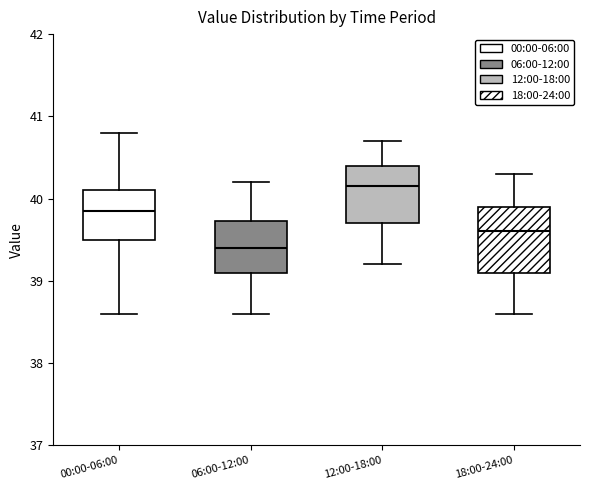

Reading left to right, read every box against the y-axis: the position of its median line, the range the box covers, and the ends of its whiskers. The values are not printed on the chart, so give them approximately, as read against the axis.

00:00-06:00: median 39.9, box 39.5 to 40.1, whiskers 38.6 to 40.8
06:00-12:00: median 39.4, box 39.1 to 39.7, whiskers 38.6 to 40.2
12:00-18:00: median 40.2, box 39.7 to 40.4, whiskers 39.2 to 40.7
18:00-24:00: median 39.6, box 39.1 to 39.9, whiskers 38.6 to 40.3